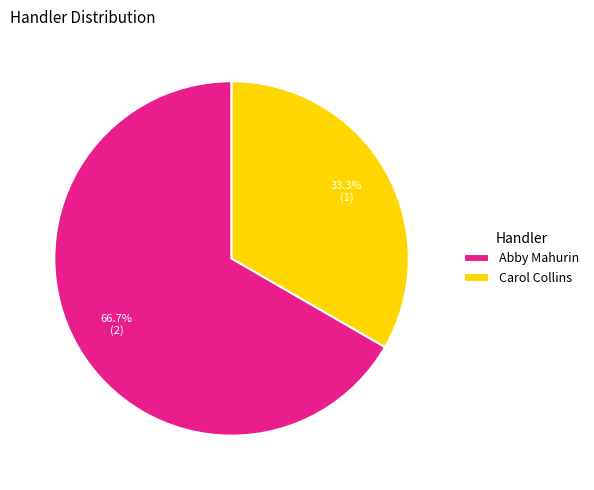

Is there a majority slice in this chart?

Yes